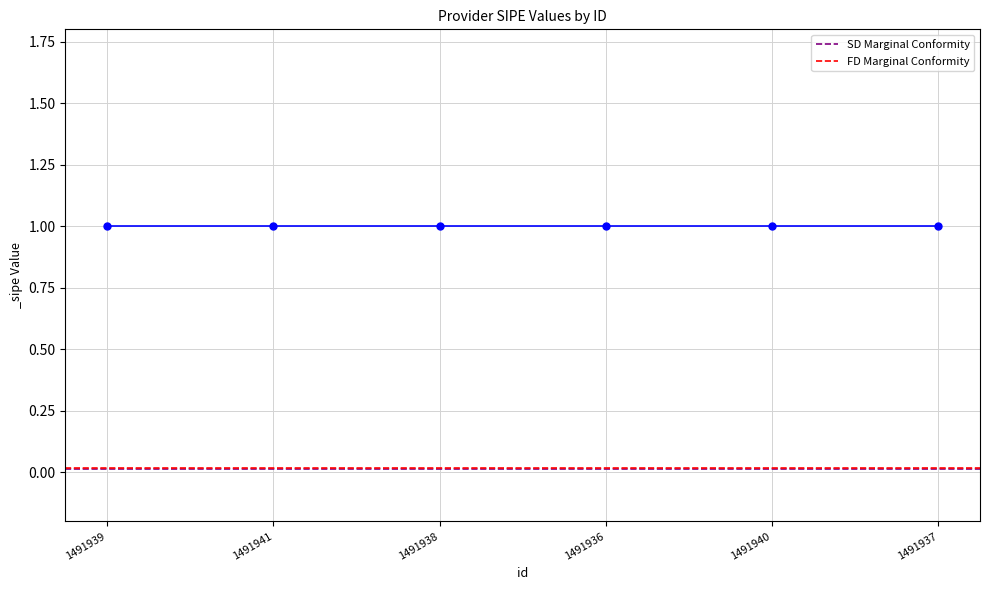

At which label is FD Marginal Conformity closest to 0?

1491939